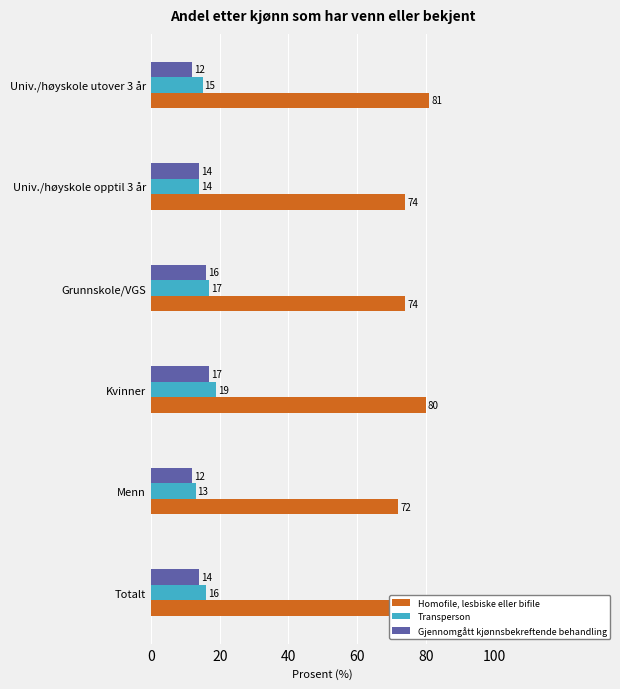

What is the average value of the Gjennomgått kjønnsbekreftende behandling series?

14